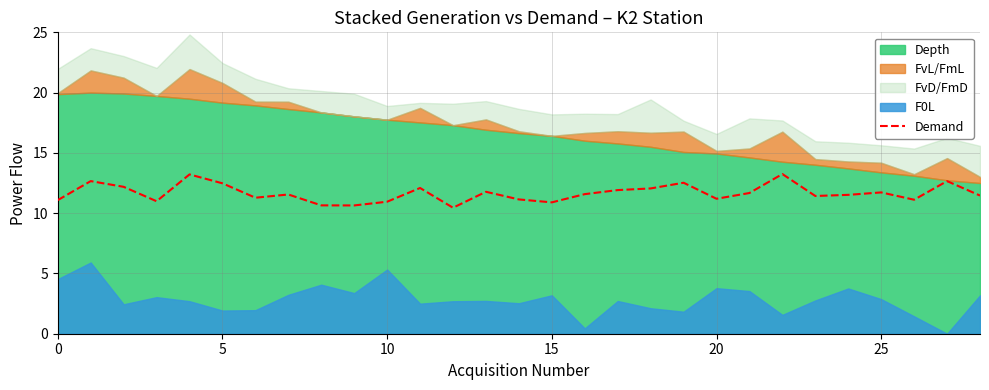

Is it true that the value at 18 is 12.1?

True